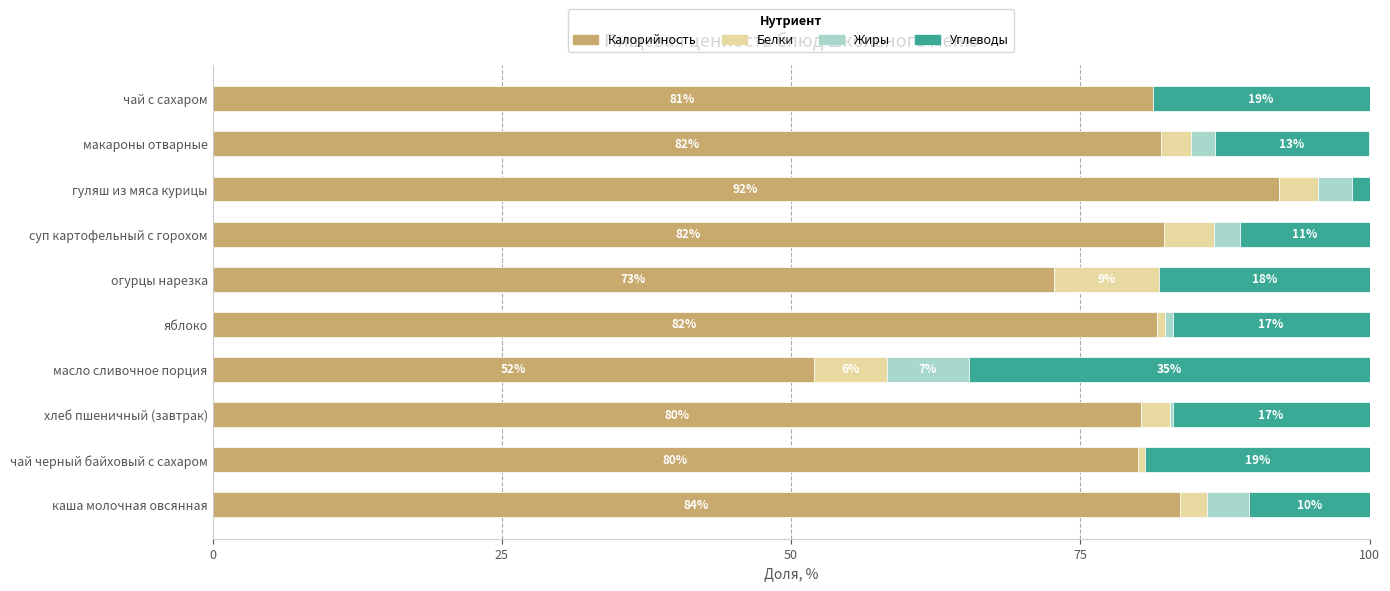

What is the total value across all series at чай с сахаром?

100.0